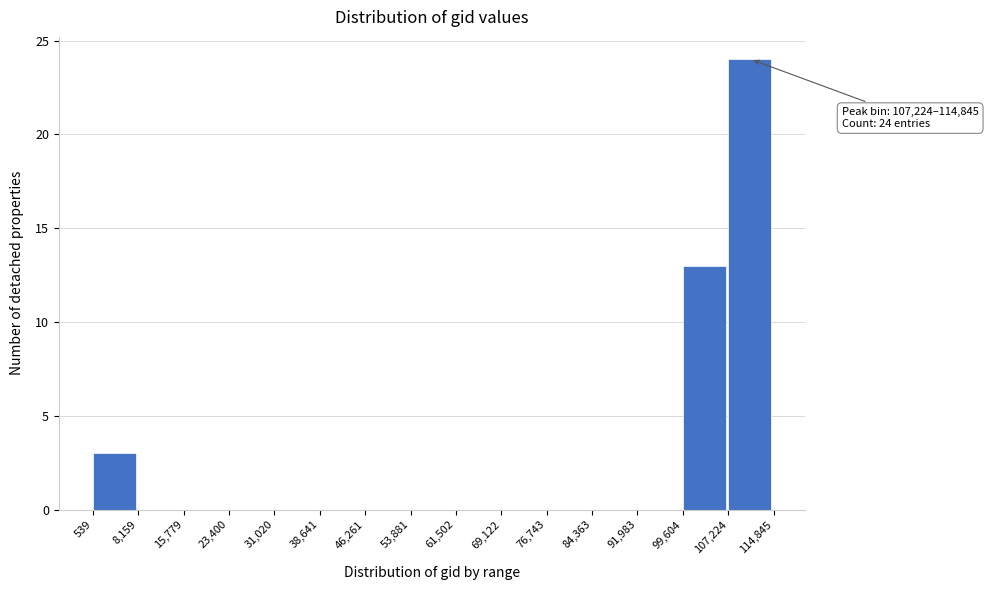

Which range on the x-axis has the tallest bar?

107,224 to 114,845